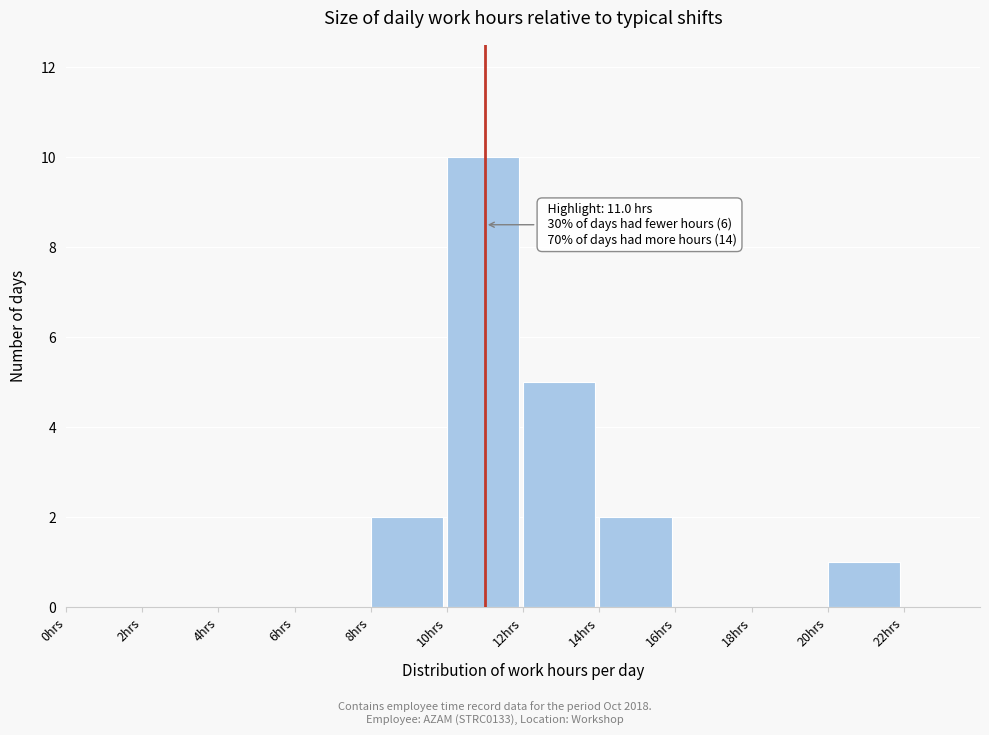

Over which range of the x-axis is the bar tallest?

10 to 12